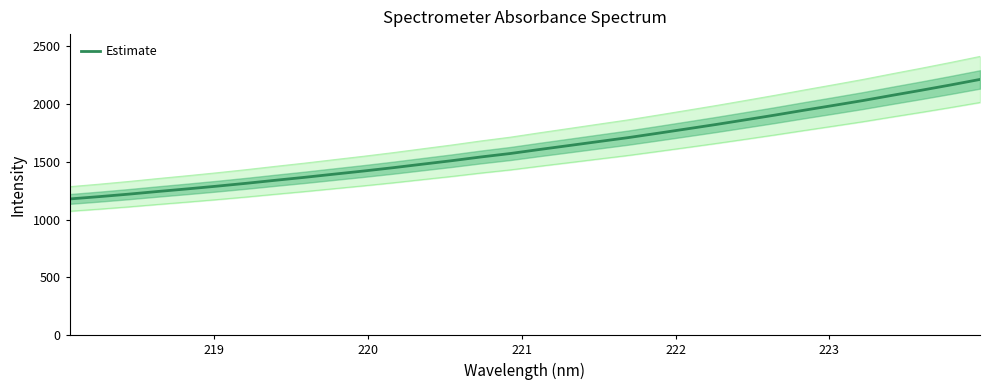

What is the average value?

1625.7